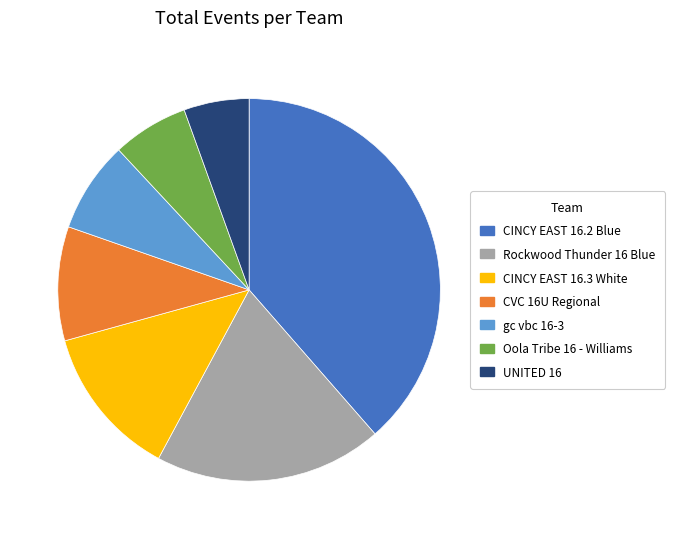

Is the sum of UNITED 16 and CINCY EAST 16.3 White greater than half?

No